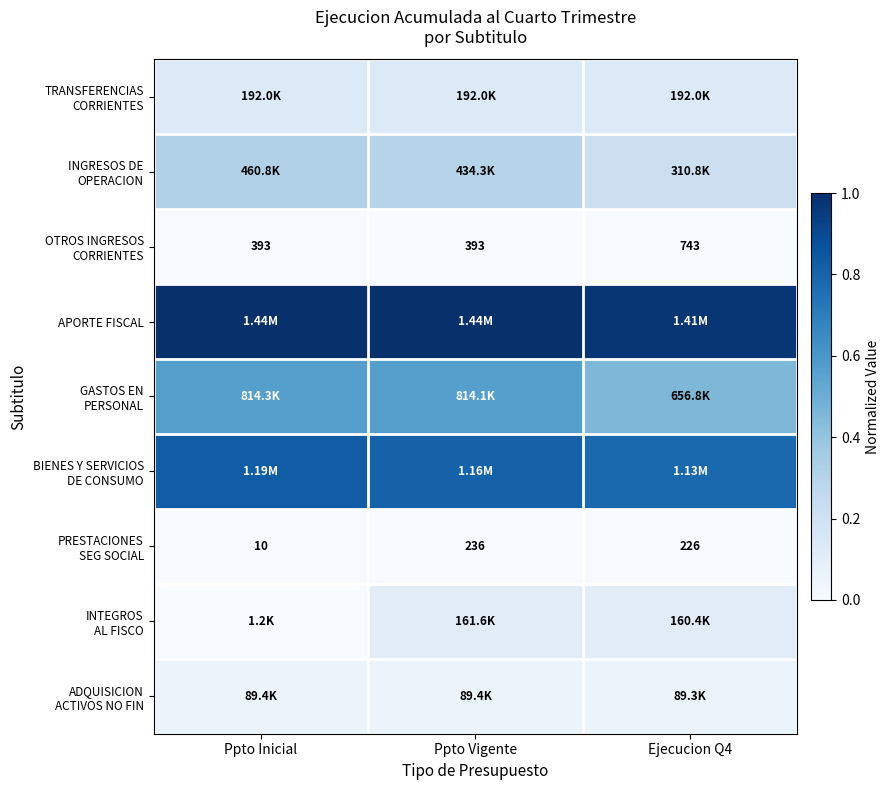

At which label does APORTE FISCAL reach its peak?

Ppto Inicial